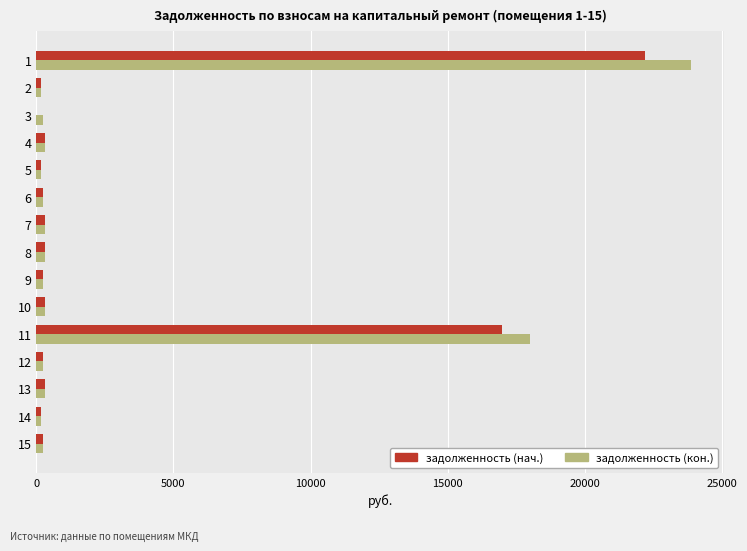

What is the greatest value displayed?

23888.5